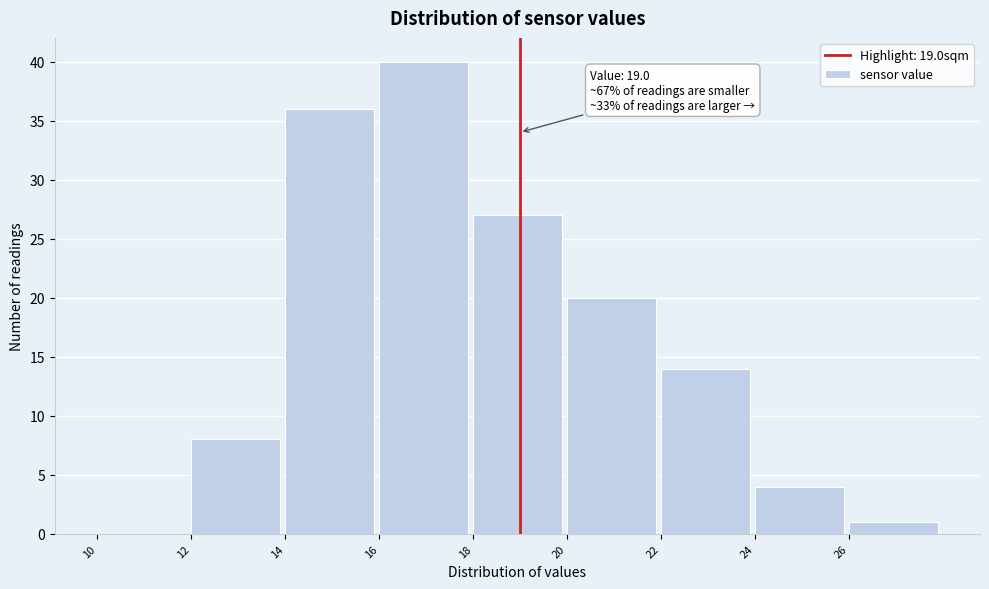

Over which range of the x-axis is the bar tallest?

16 to 18